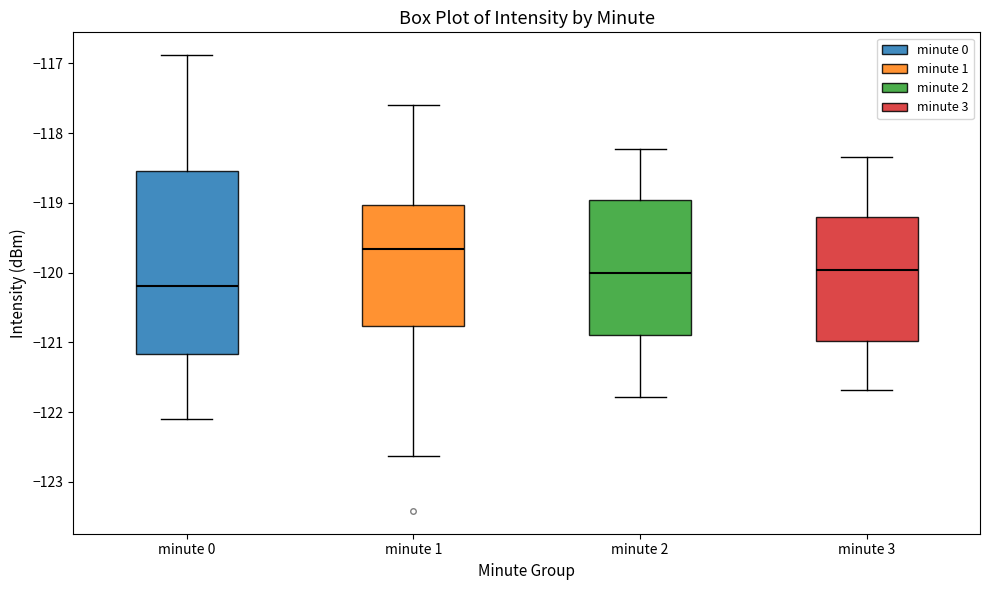

Comparing the boxes themselves (not the whiskers), which one is the tallest?

minute 0